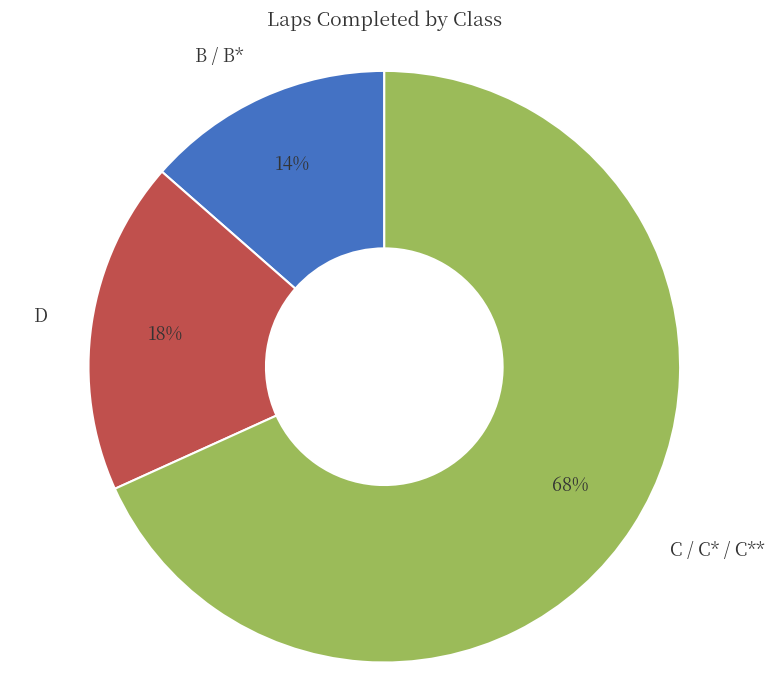

Which category has the biggest portion of the pie?

C / C* / C**